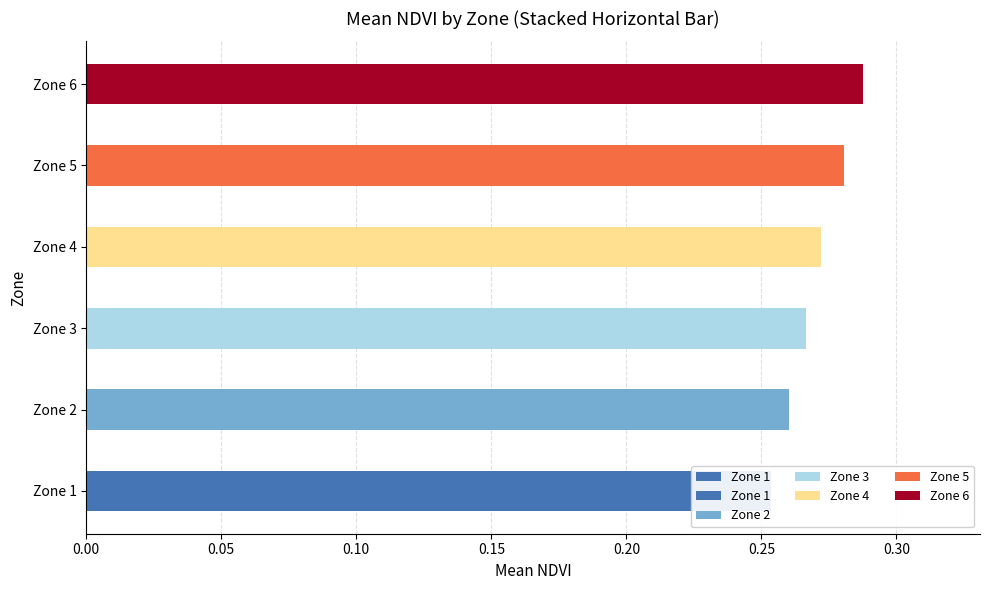

How many categories are shown in the chart?

6